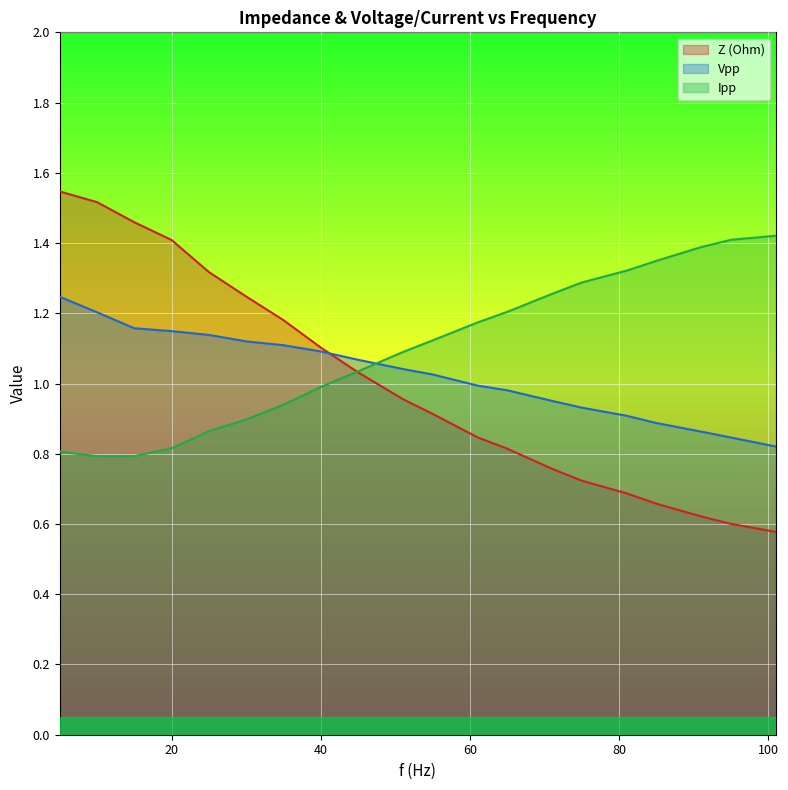

What is the sum of all Vpp values?

20.5